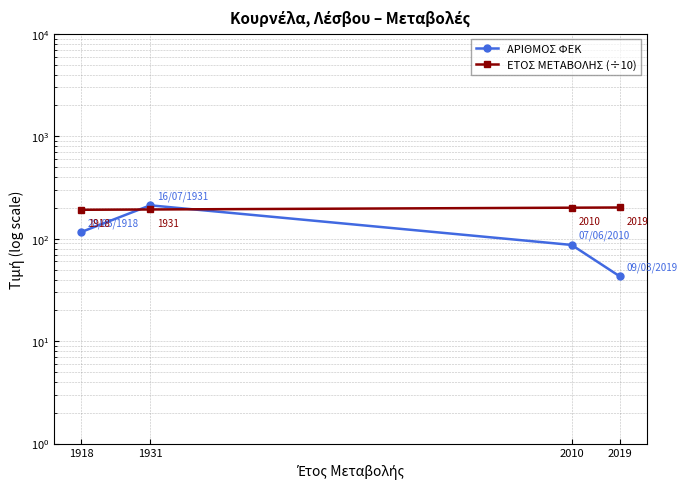

What is the sum of the ΑΡΙΘΜΟΣ ΦΕΚ values at 2019 and 1931?

255.0